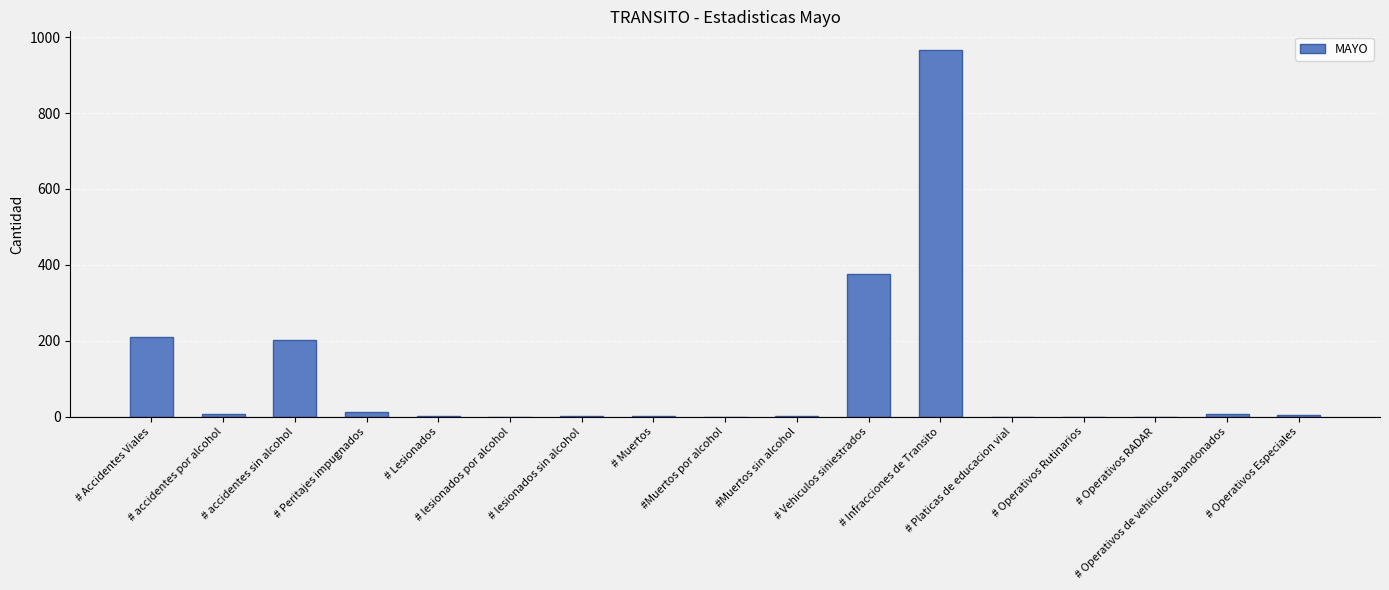

What is the greatest value displayed?

967